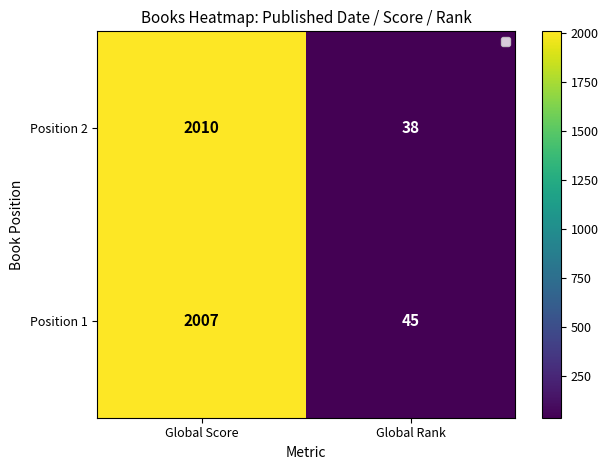

Rank the series by their maximum value, from highest to lowest.

Position 2, Position 1